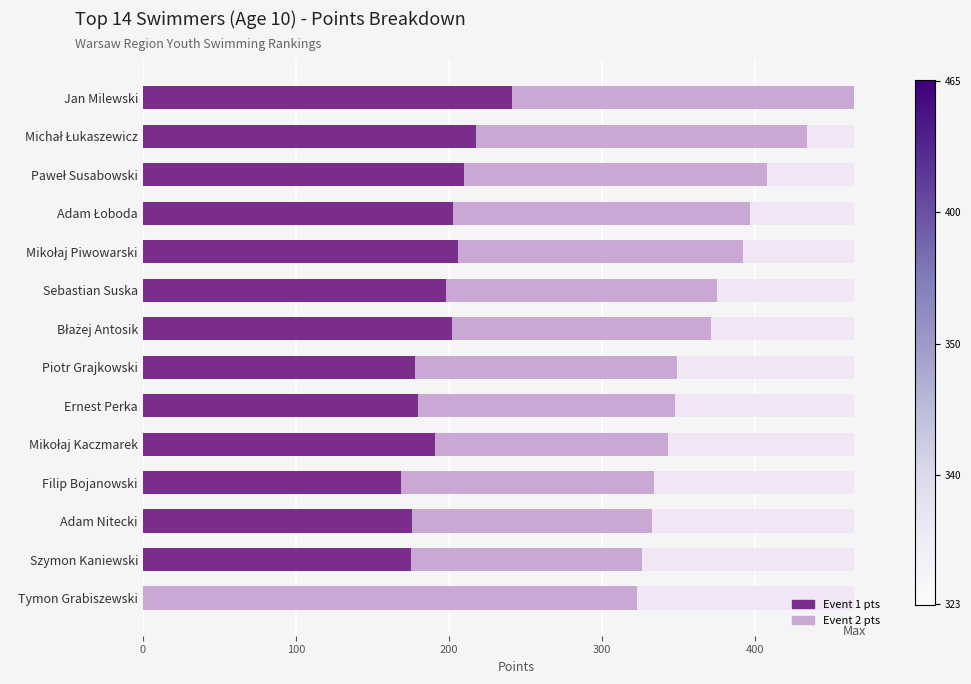

Reading left to right, transcribe all the data shown in this chart.

Event 2 pts: 465	434	408	397	392	375	371	349	348	343	334	333	326	323
Event 1 pts: 241	218	210	203	206	198	202	178	180	191	169	176	175	0